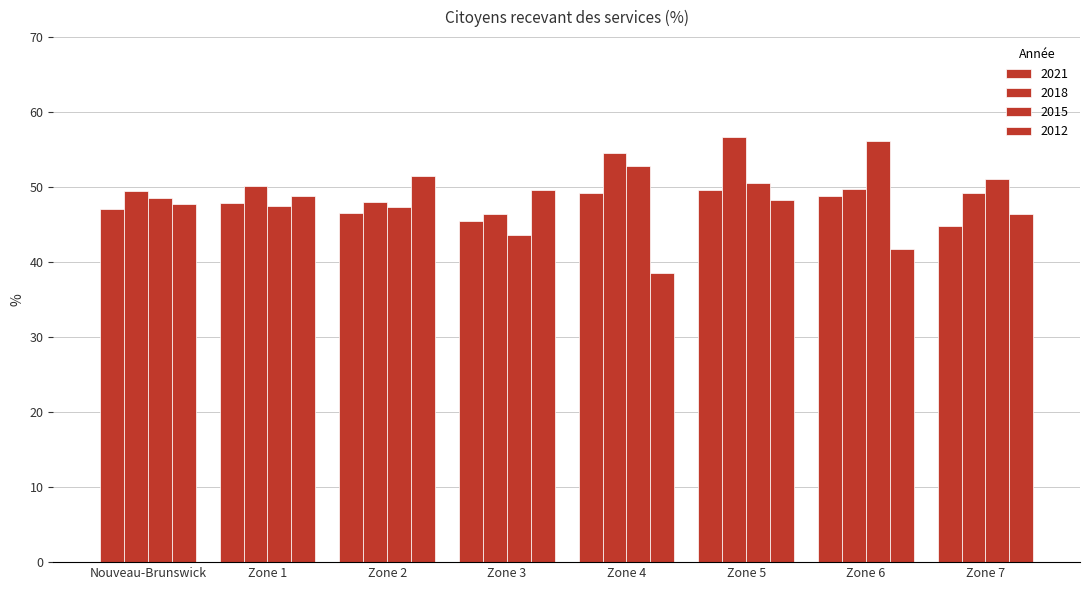

Where is 2012 nearest to the value 45?

Zone 7